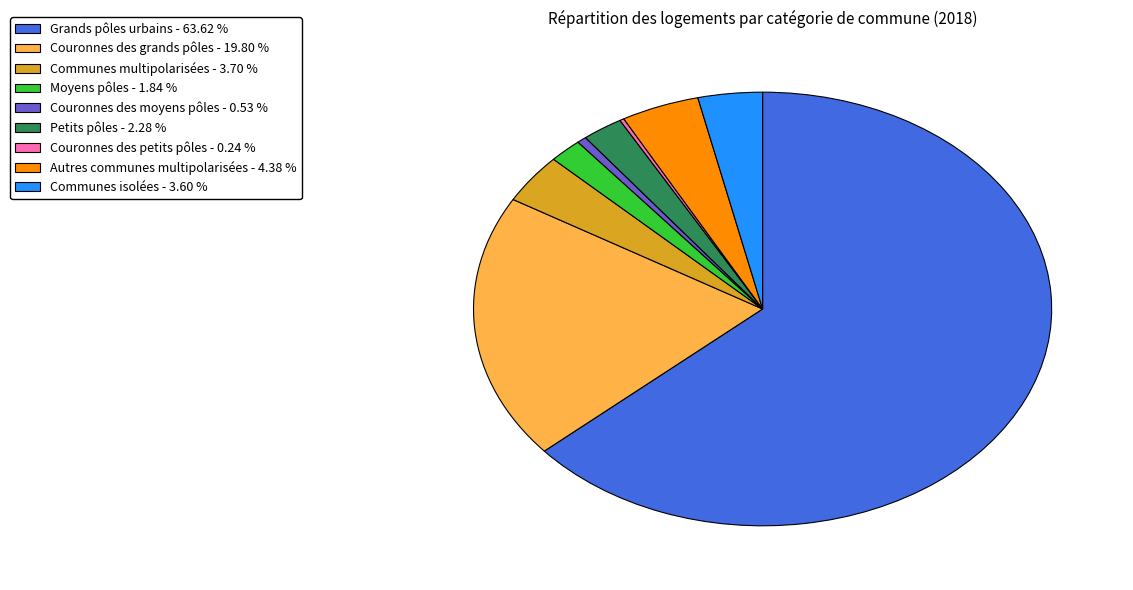

Approximately how many times larger is the value at Couronnes des grands pôles compared to Communes multipolarisées?

5.3